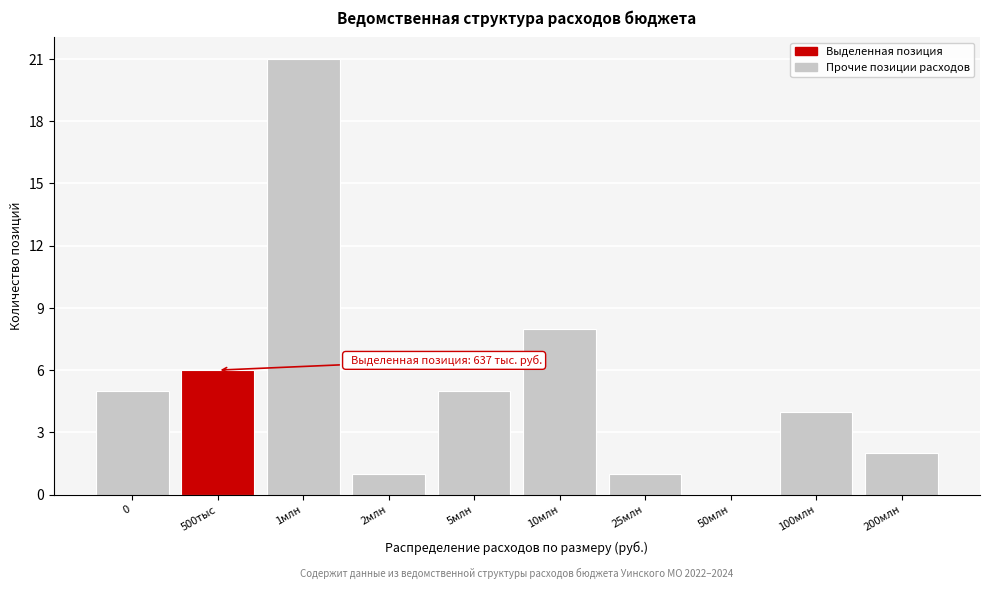

Reading right to left, extract all data points from this chart.

200млн=2	100млн=4	50млн=0	25млн=1	10млн=8	5млн=5	2млн=1	1млн=21	500тыс=6	0=5